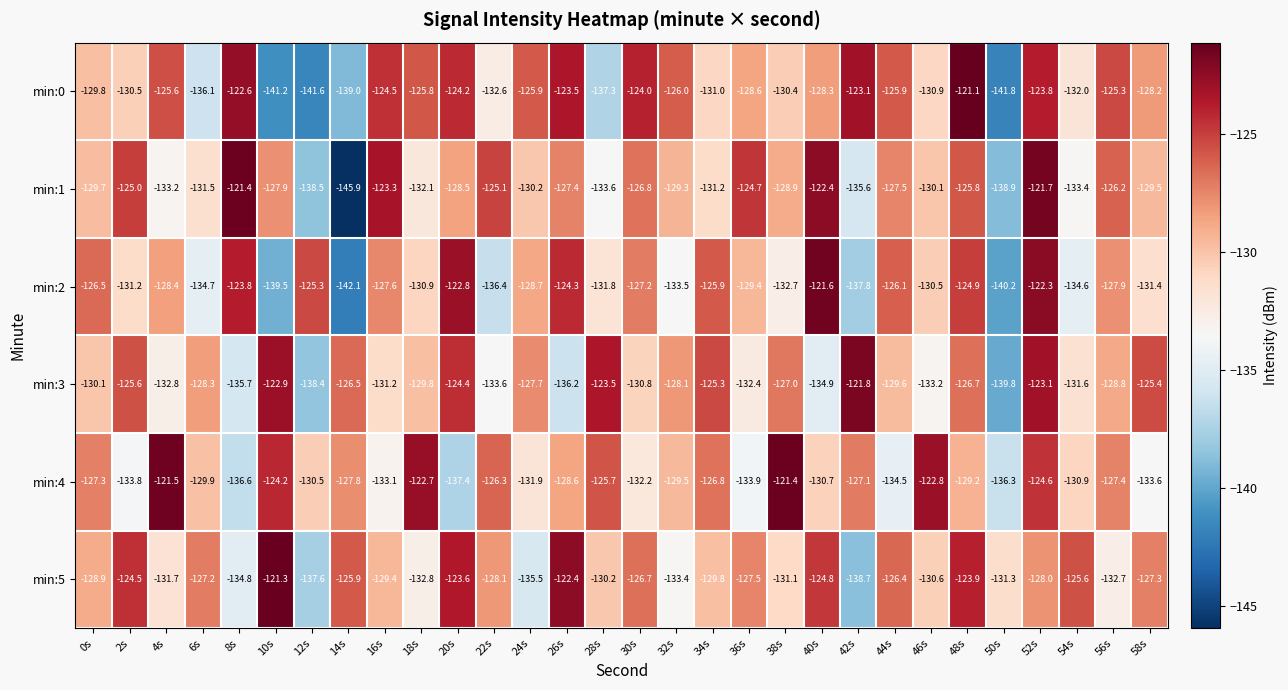

What is the difference between the second highest and minimum values in the min:2 series?

19.8